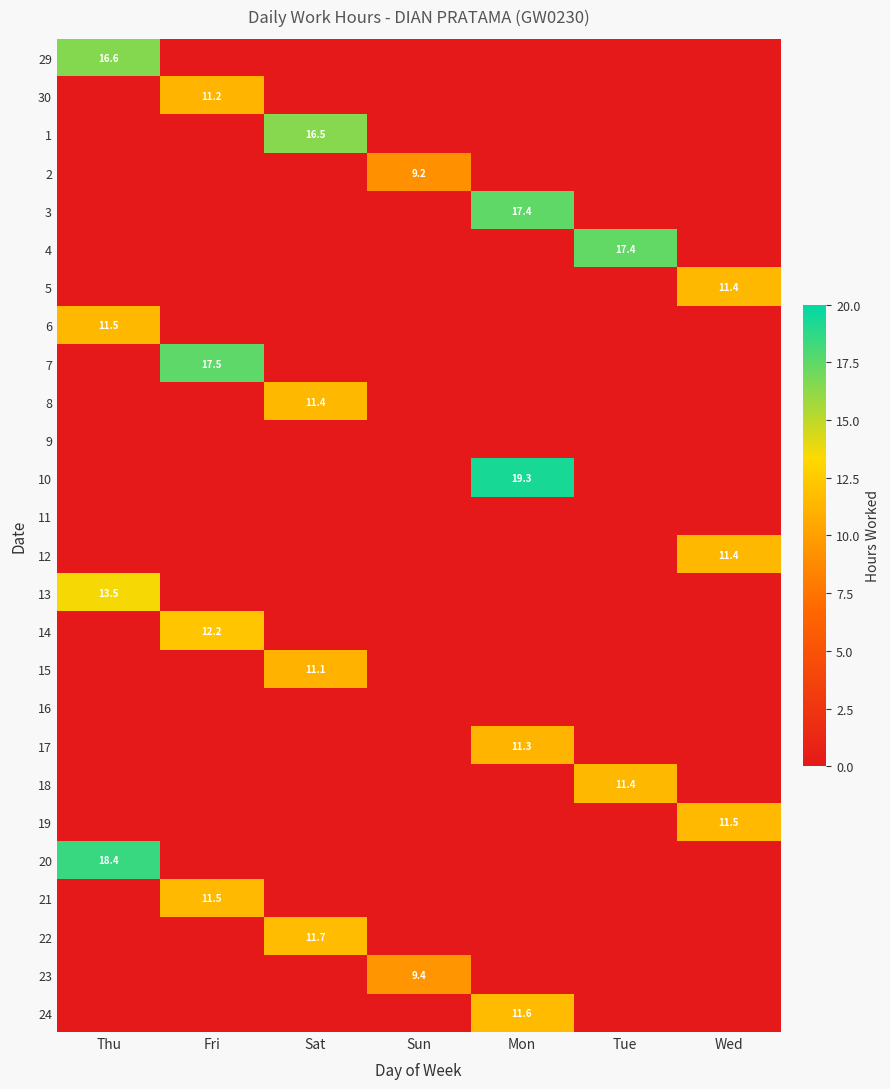

Is it true that 1 equals 16.5 at Sat?

True